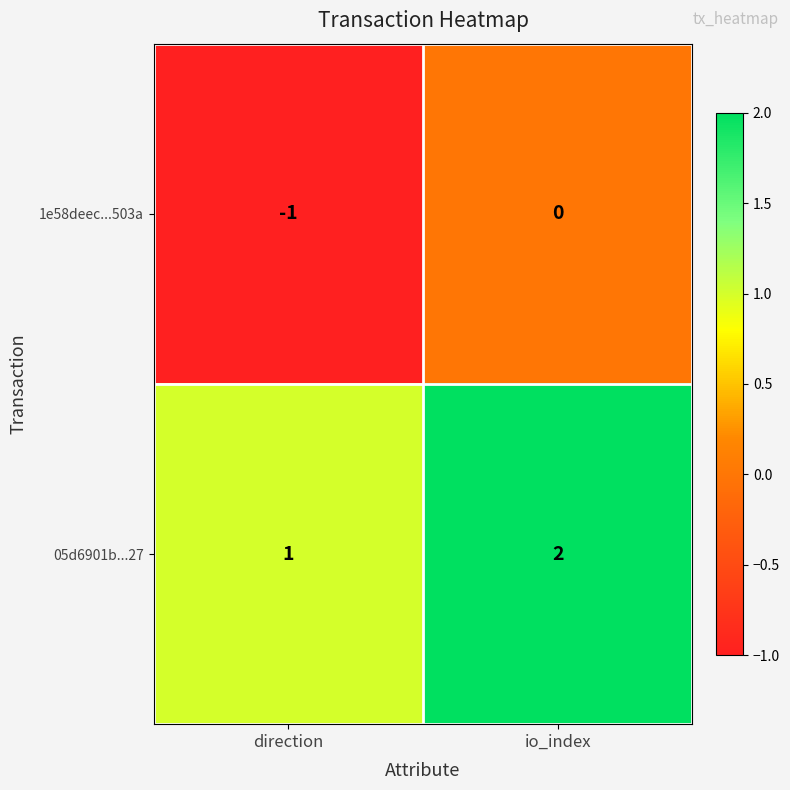

Count the number of categories in the chart.

2